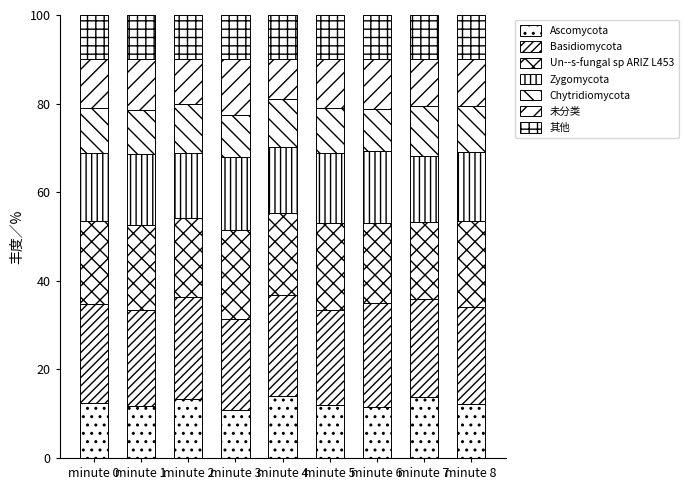

How many data points does each series have?

9